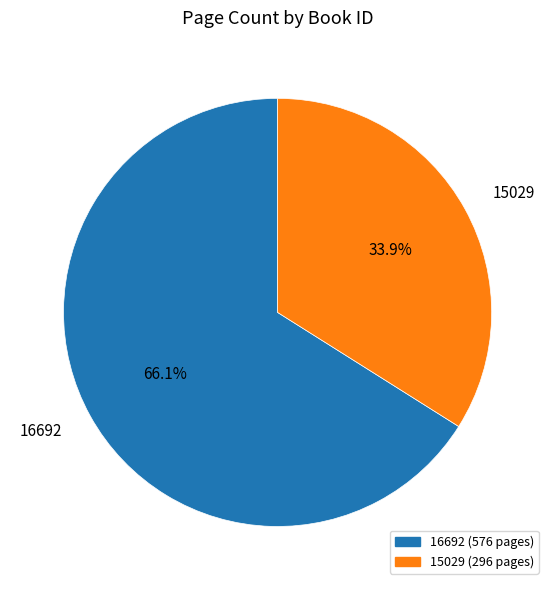

The 16692 slice represents 78% of the pie. True or false?

False